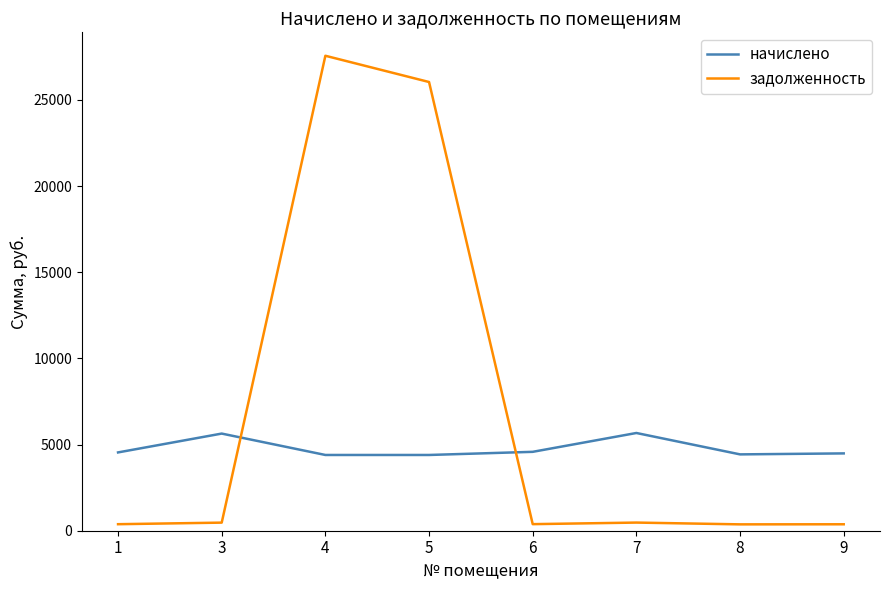

Which series has the widest spread of values?

задолженность